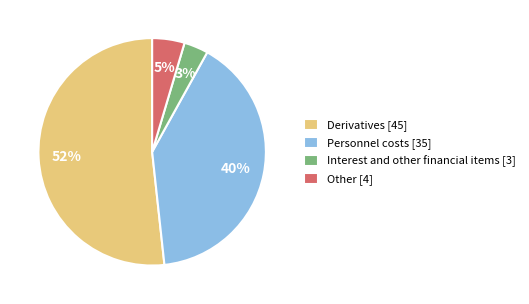

To the nearest percent, what is the average slice percentage?

25%